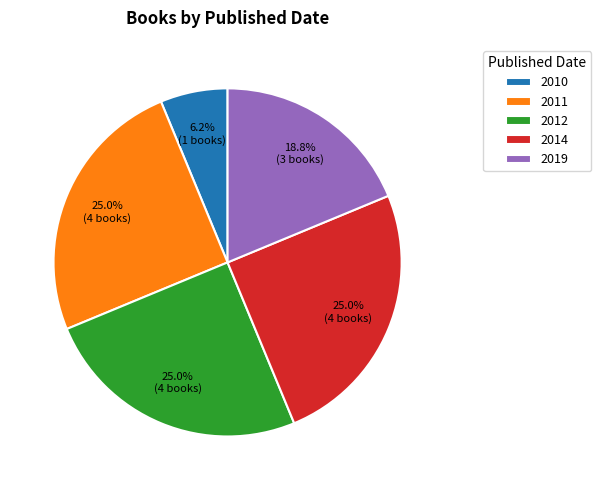

Which slice is the smallest?

2010